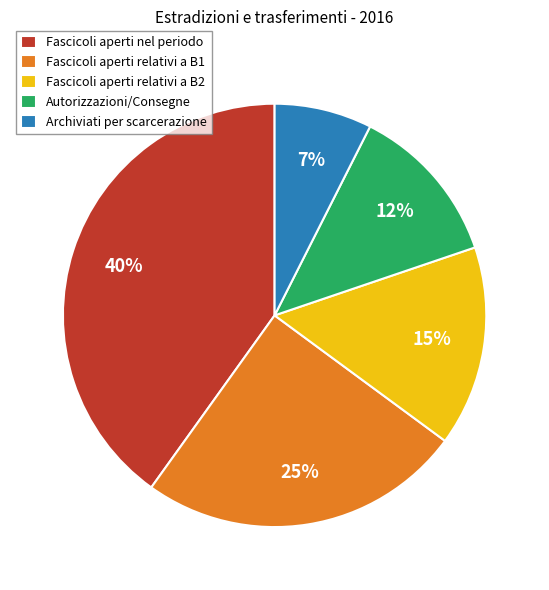

What is the smallest slice in the pie chart?

Archiviati per scarcerazione